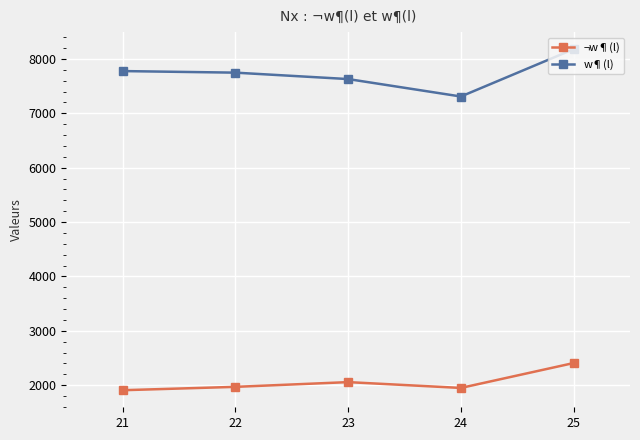

How many interior local peaks does the ¬w¶(l) series have?

1